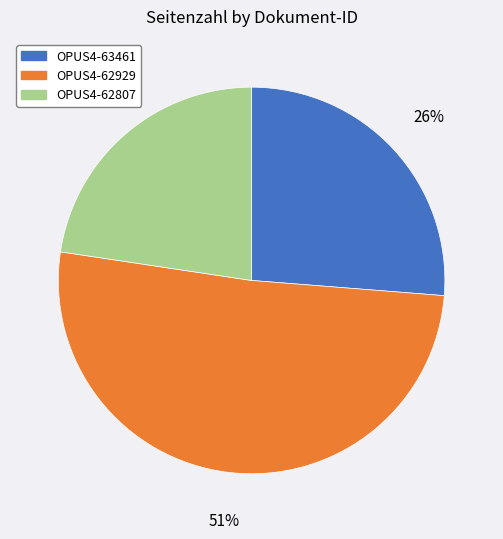

How many slices are in this pie chart?

3